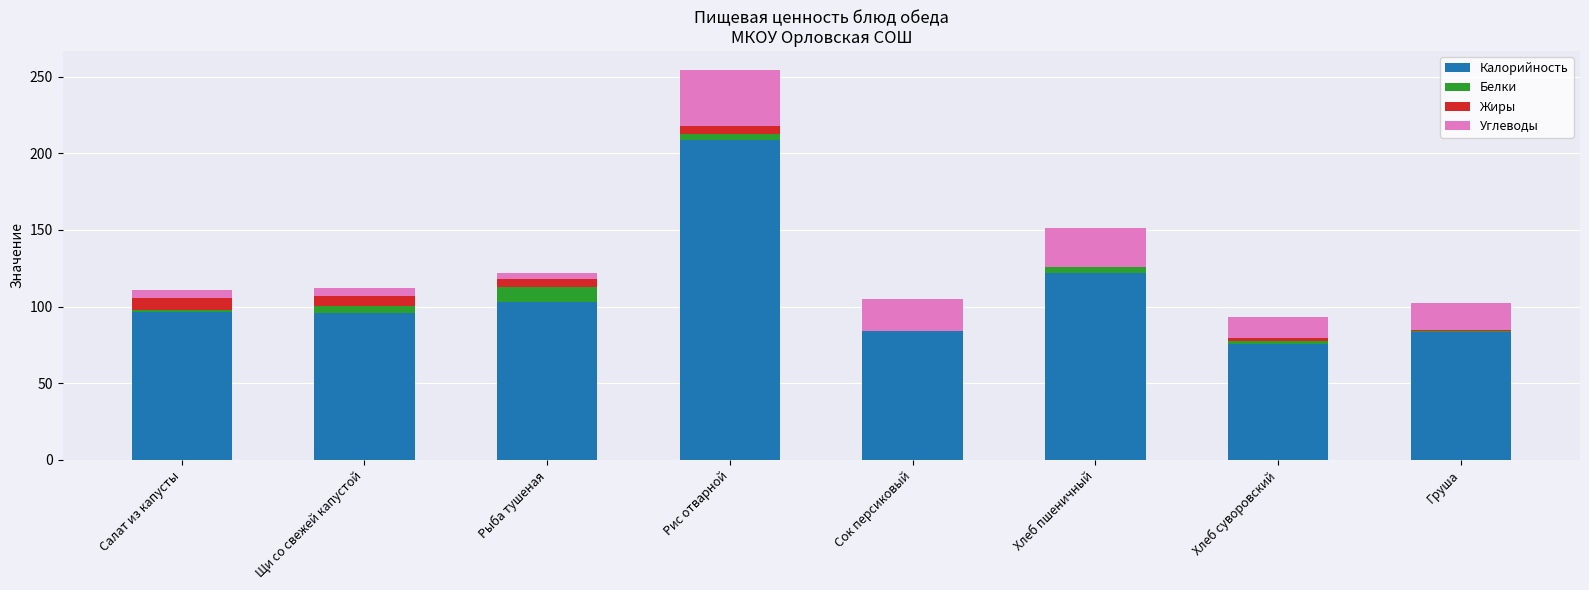

Where is Калорийность nearest to the value 142?

Хлеб пшеничный